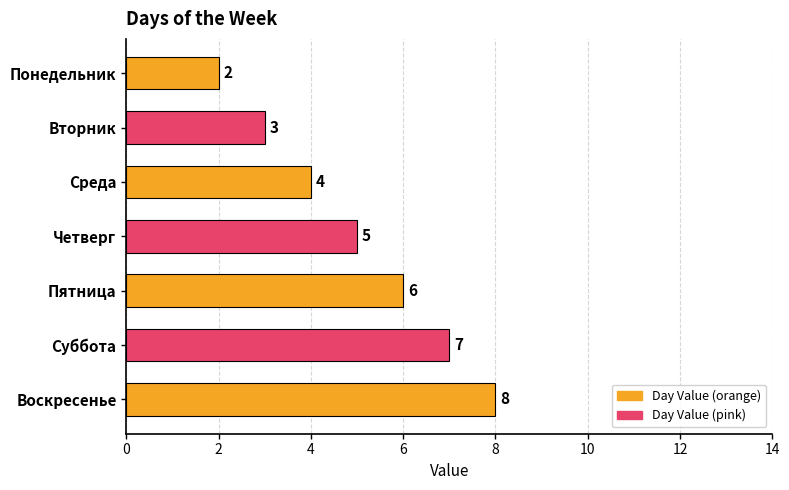

The chart shows a value of 2 at Понедельник. True or false?

True